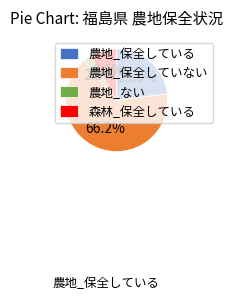

How many slices are in this pie chart?

4